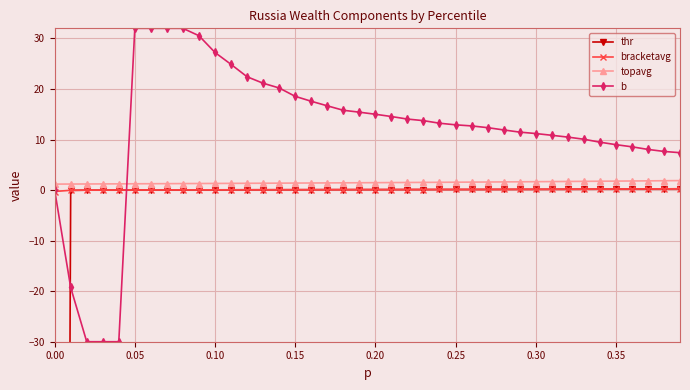

The value of topavg at 0.10 is 1.3. True or false?

True